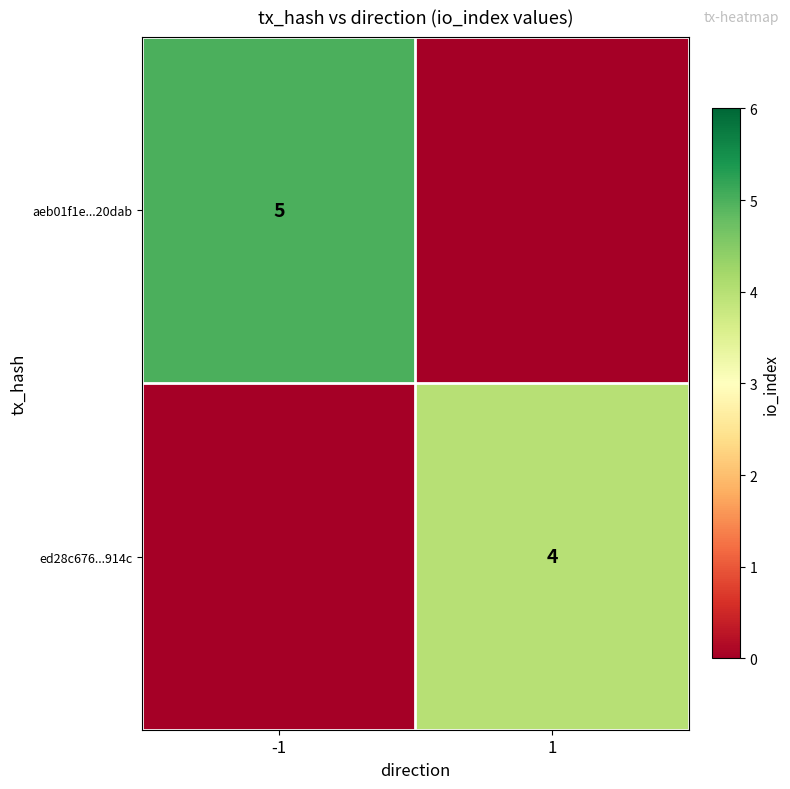

Is the value of ed28c676...914c at 1 greater than the value of aeb01f1e...20dab at -1?

No